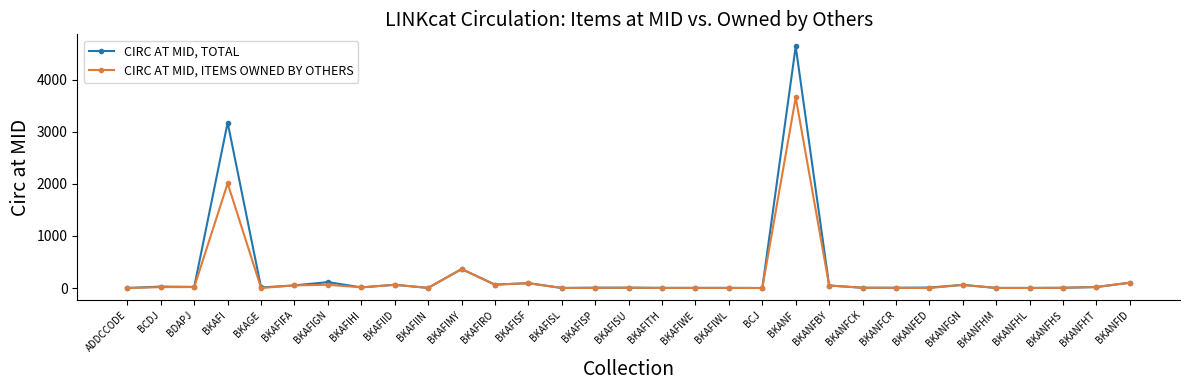

At which label does CIRC AT MID, TOTAL reach its peak?

BKANF